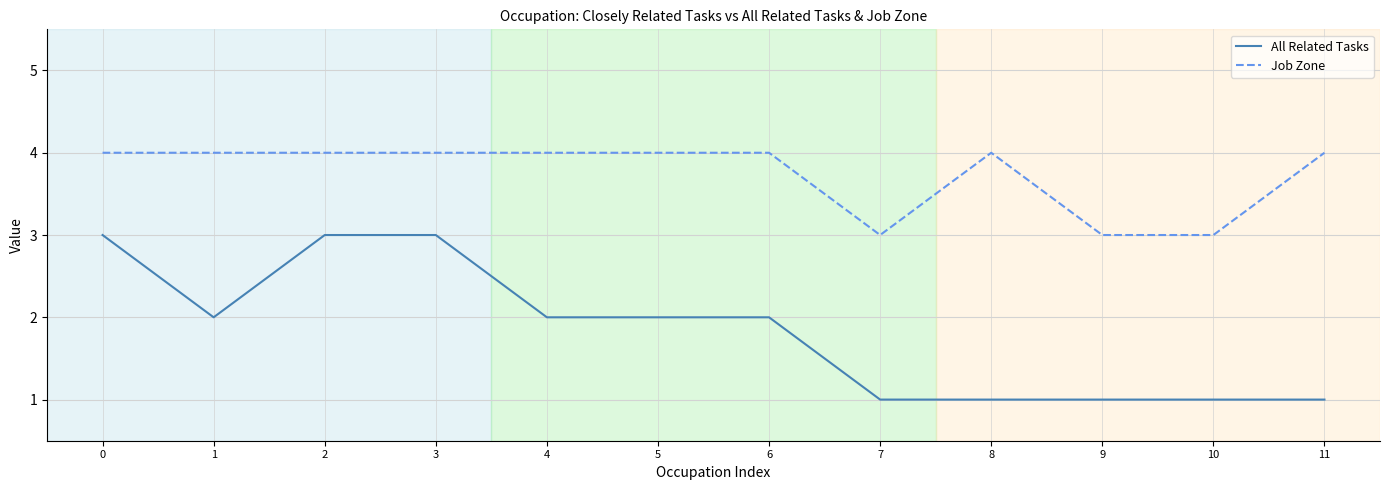

Is it true that All Related Tasks equals 2 at 6?

True